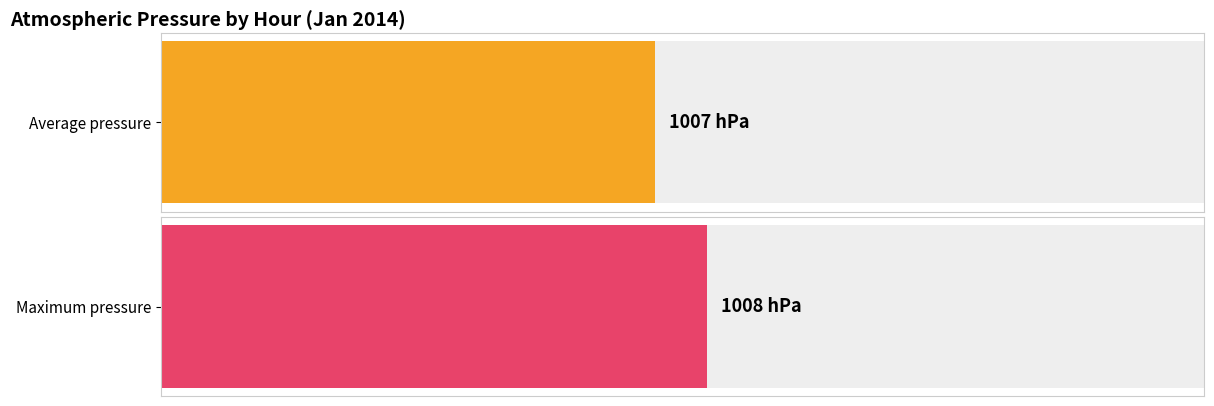

What is the average value of the Maximum pressure series?

1008